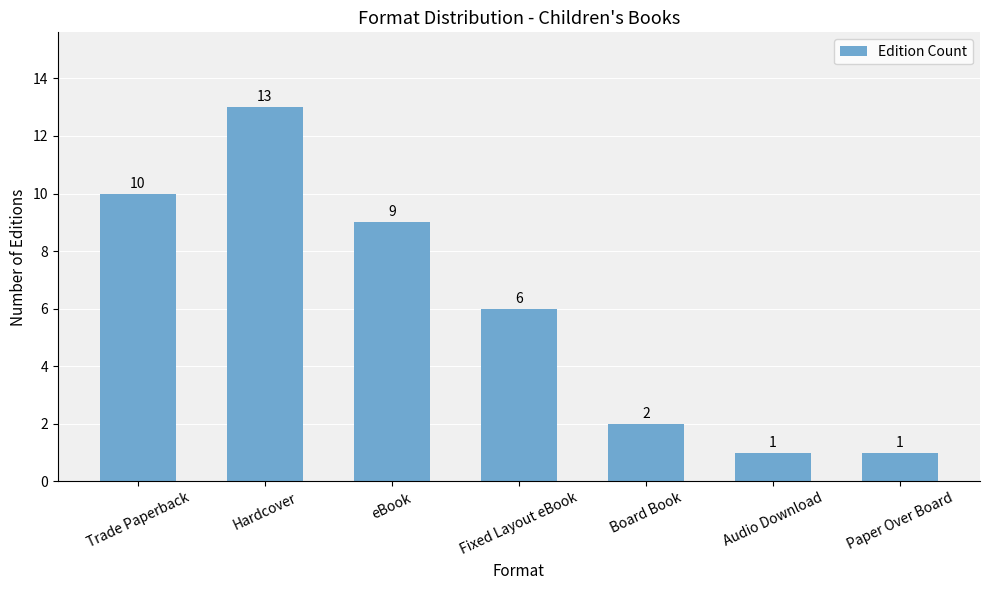

Where does the data first go above 6?

Trade Paperback